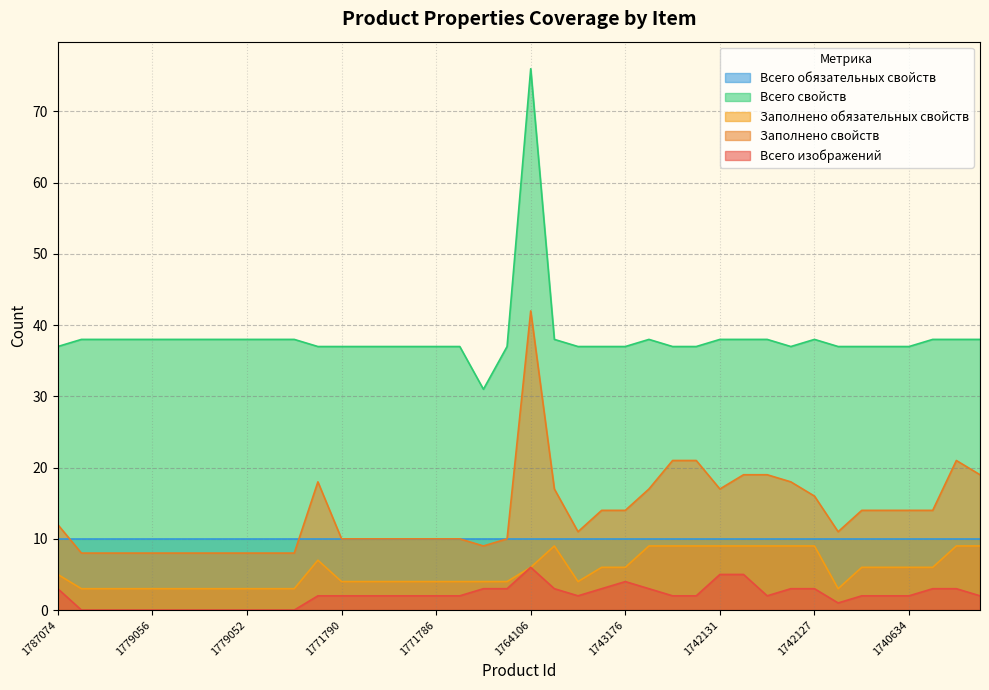

What is the difference between the highest and lowest values at 1740634?

35